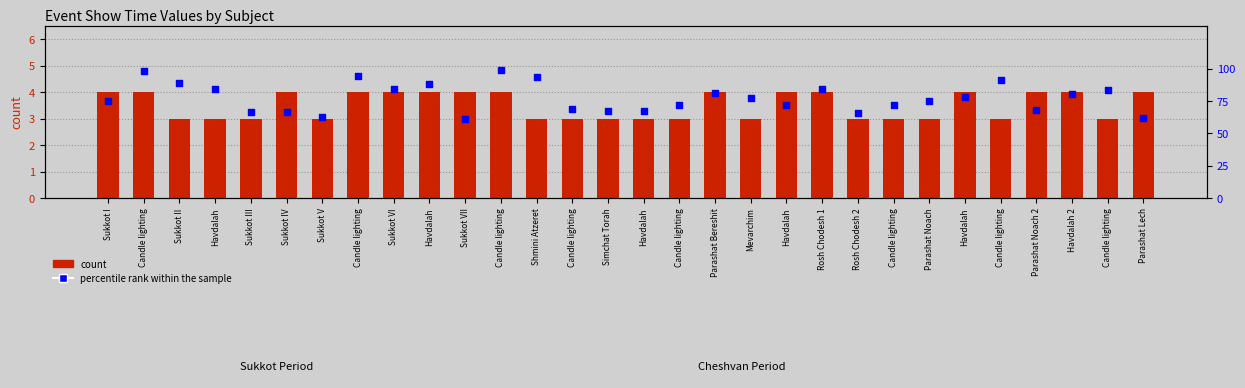

Which series contains the lowest Y value?

count